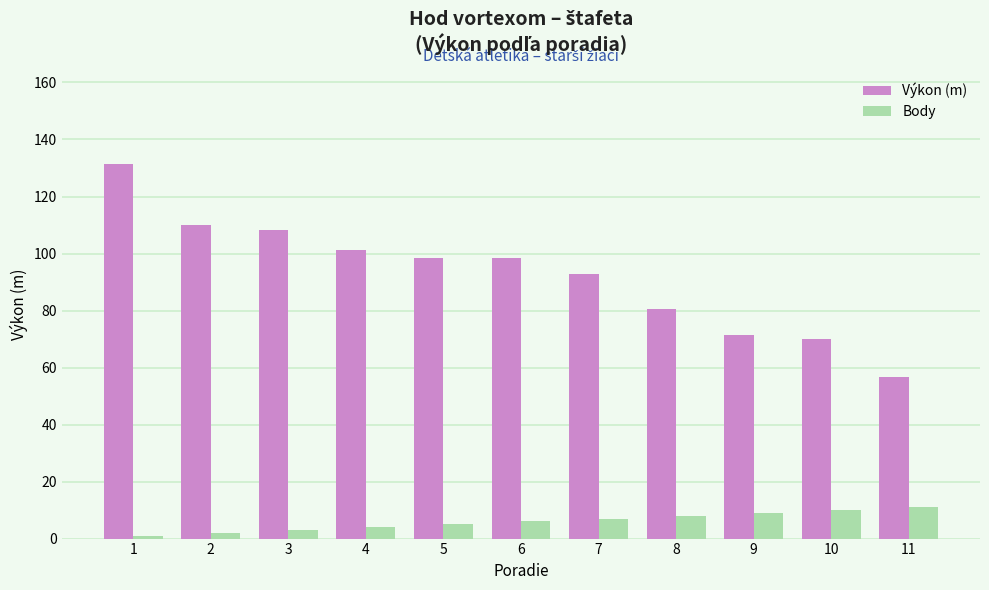

Rank the series at 4 from lowest to highest value.

Body, Výkon (m)